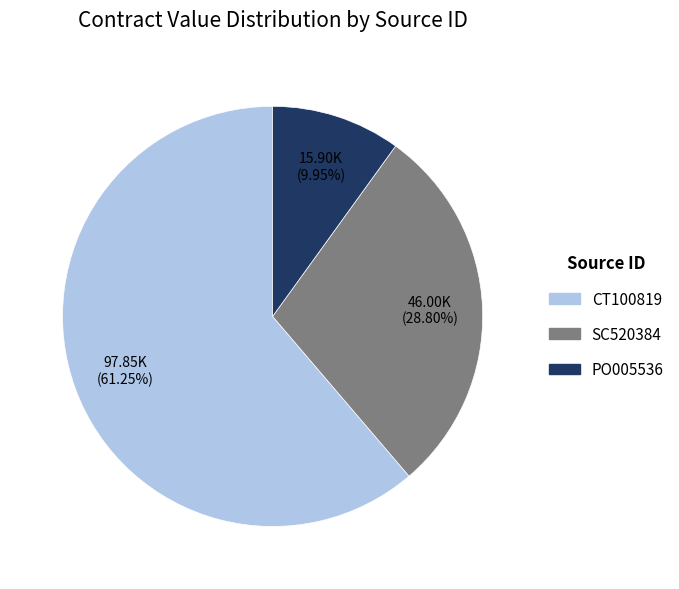

Is the sum of CT100819 and SC520384 greater than half?

Yes